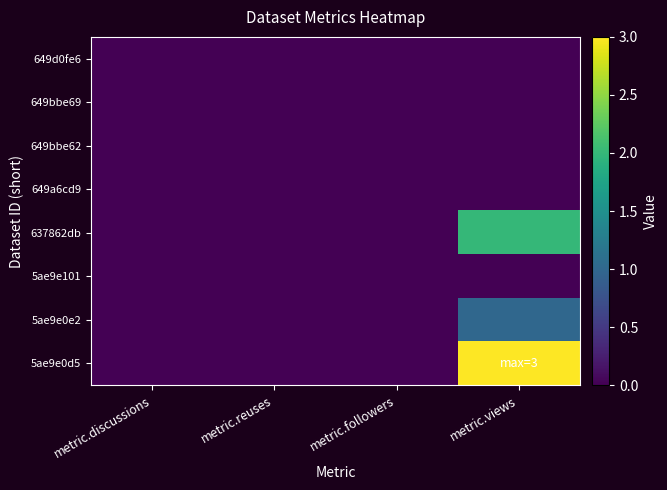

Which series has the largest range (max minus min)?

5ae9e0d5